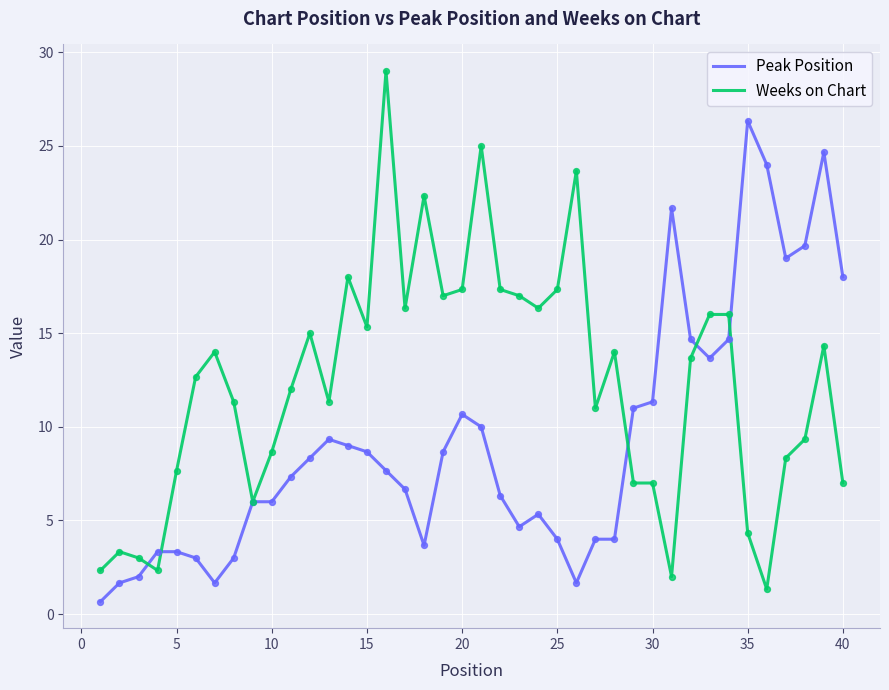

Which series has the largest total across all categories?

Weeks on Chart